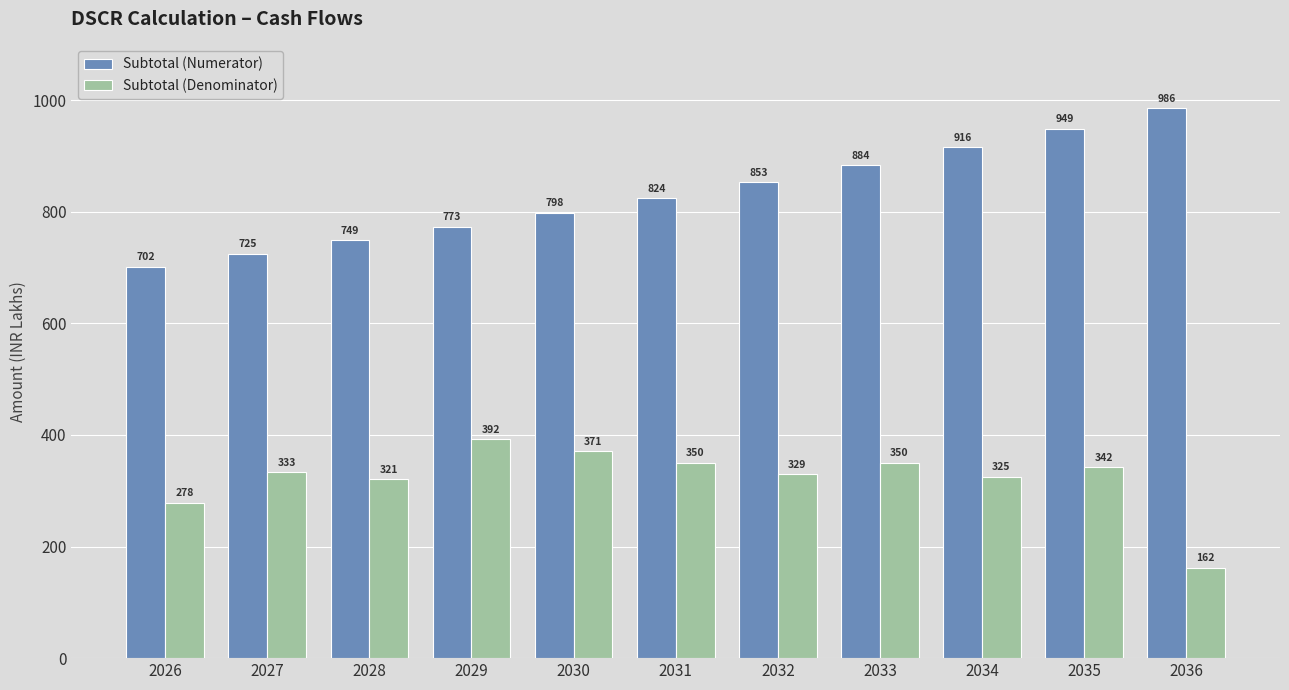

List the series in order of their overall mean, highest first.

Subtotal (Numerator), Subtotal (Denominator)